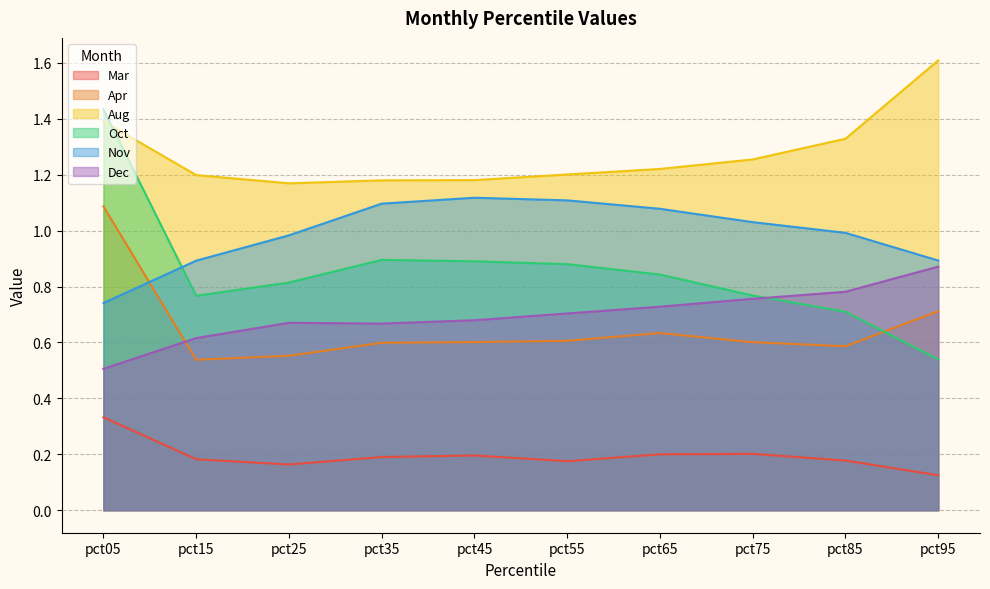

Is the value of Oct at pct35 greater than the value of Mar at pct85?

Yes